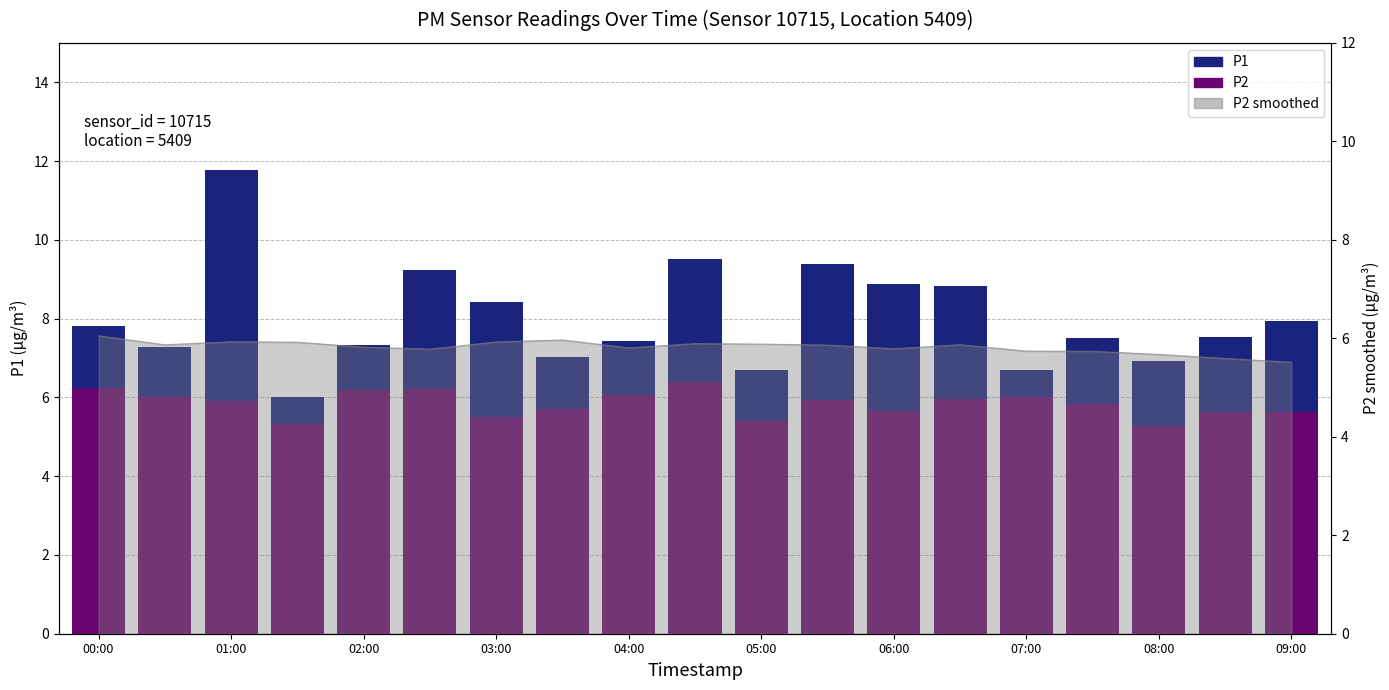

What is the minimum value shown in the chart?

5.3